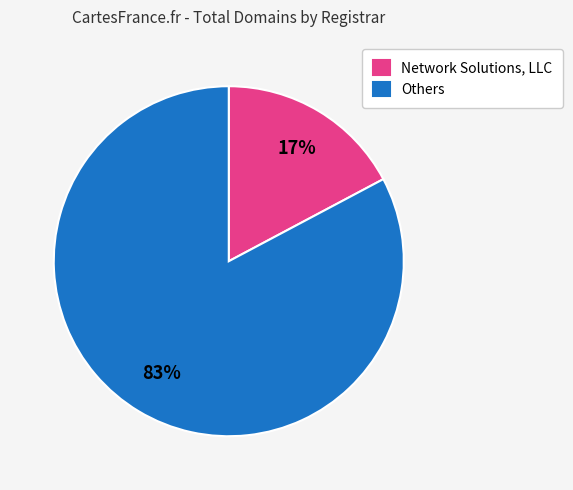

Between Network Solutions, LLC and Others, which is larger?

Others